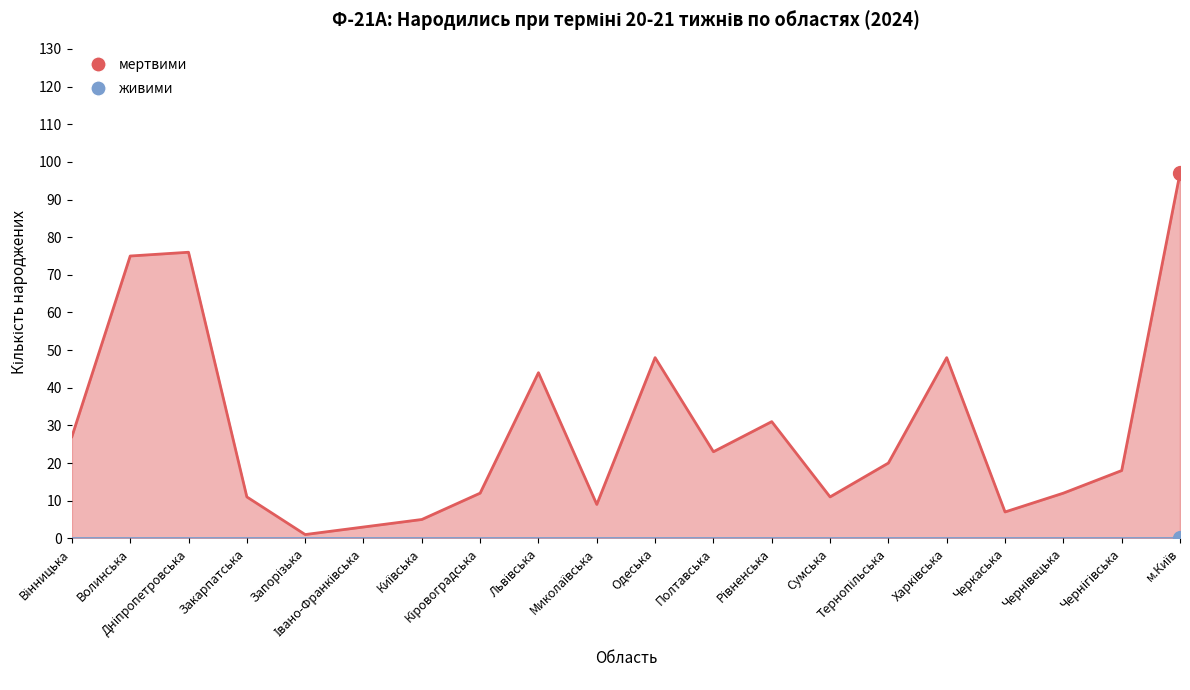

Where does the data first go above 20?

Вінницька